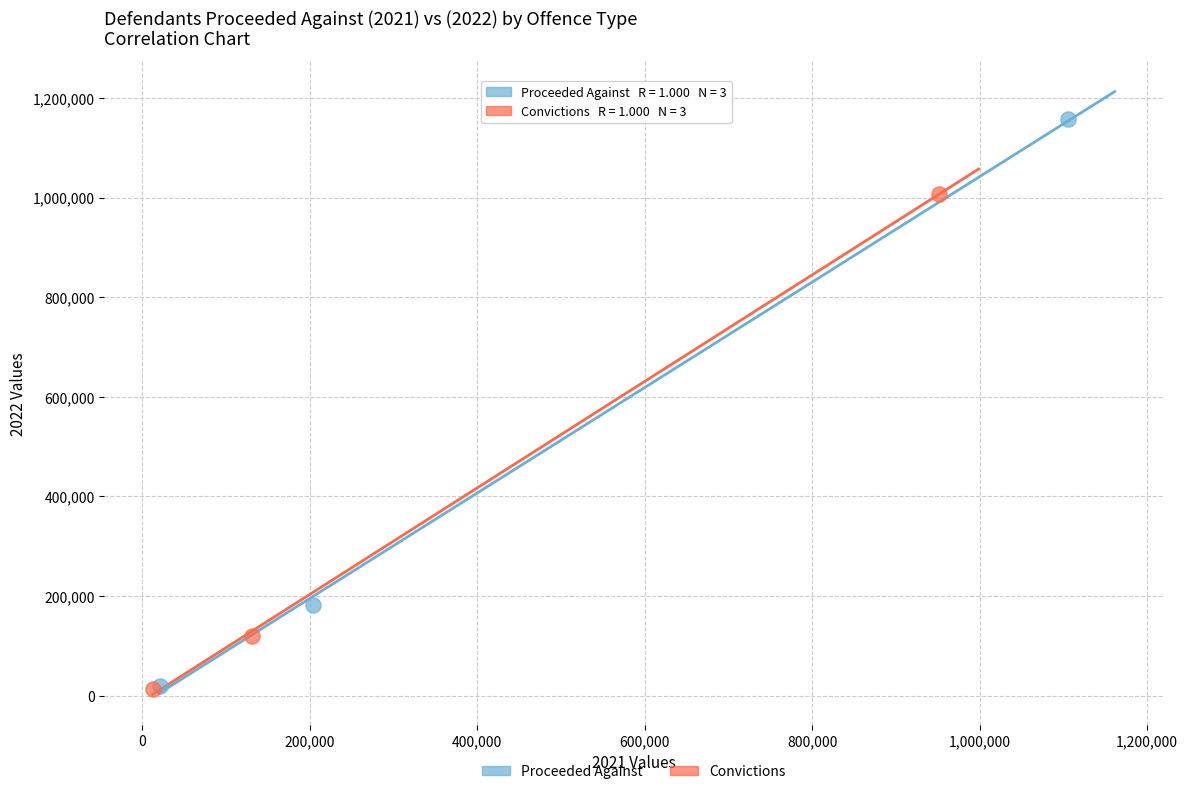

Which series contains the highest Y value?

Proceeded Against